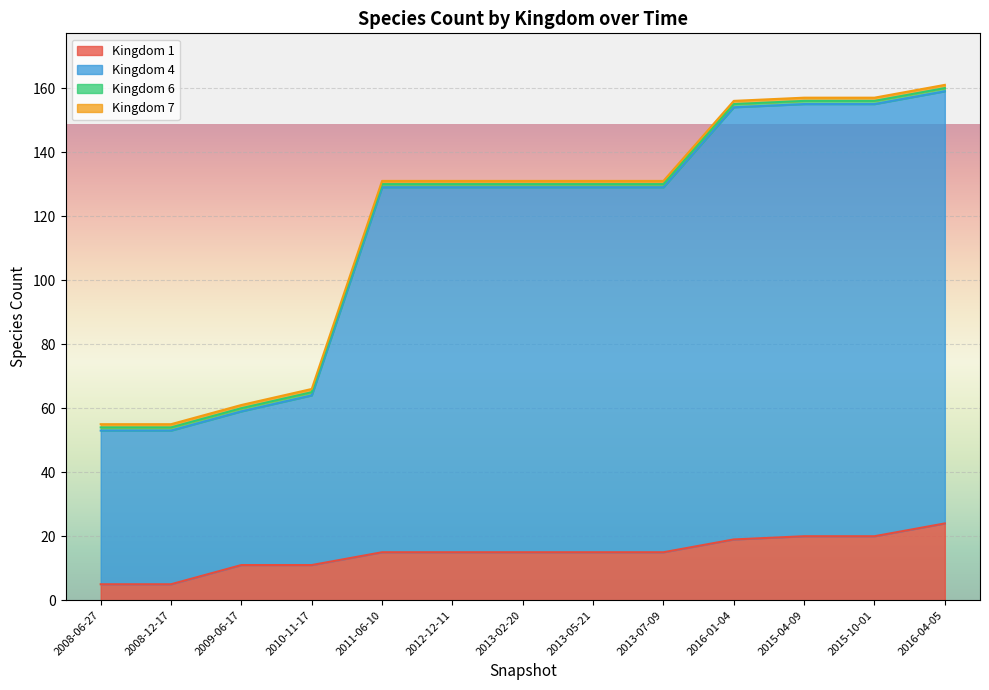

What is the maximum value for 1?

24